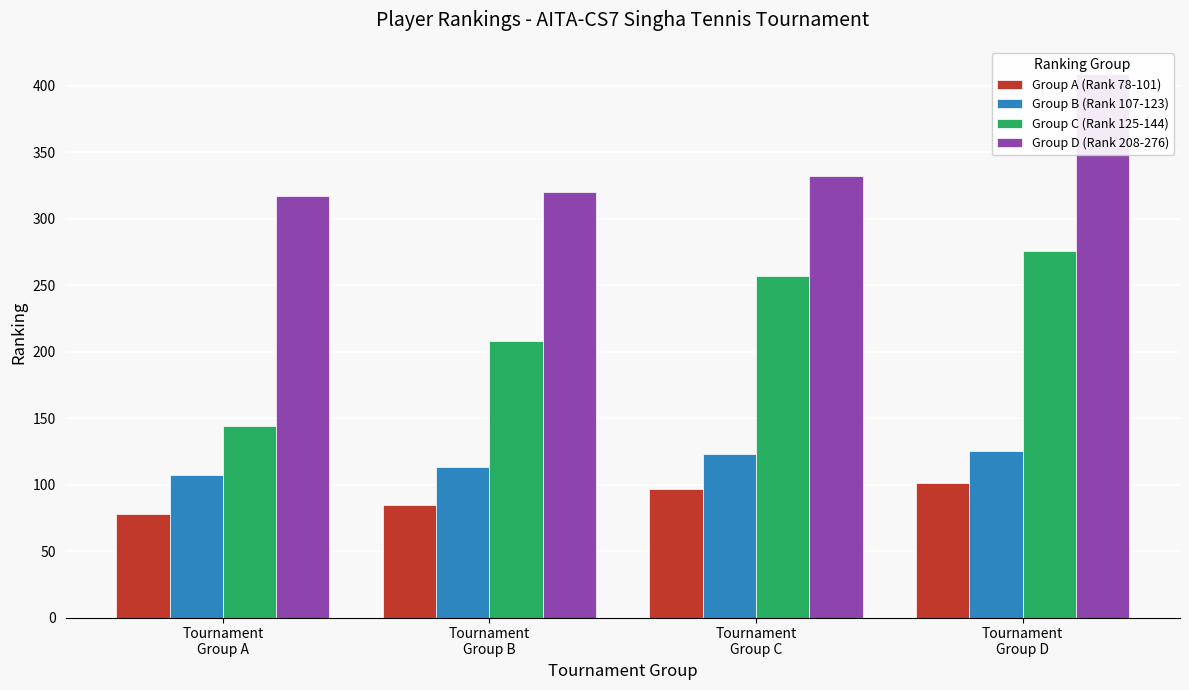

What are all the series names shown in the legend?

Group A (Rank 78-101), Group B (Rank 107-123), Group C (Rank 125-144), Group D (Rank 208-276)